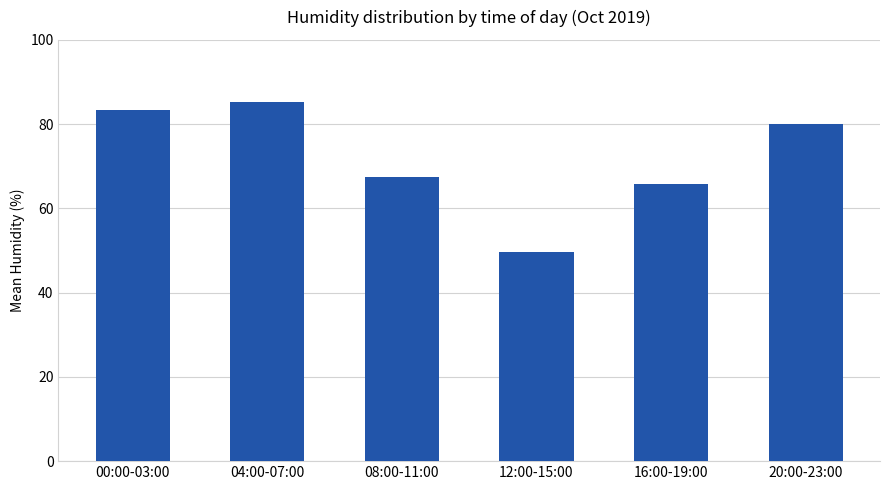

Approximately how many times larger is the value at 16:00-19:00 compared to 20:00-23:00?

0.8